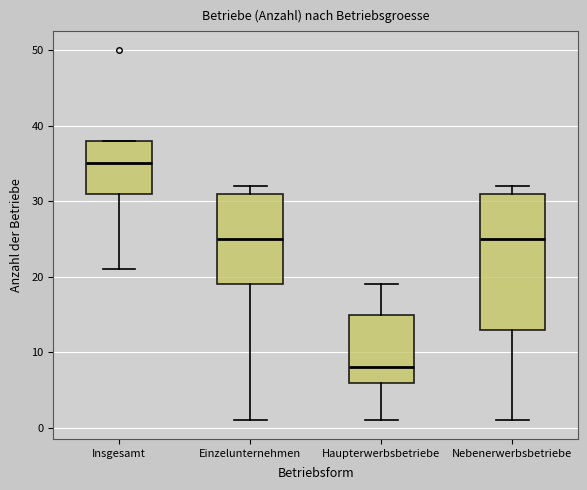

Reading left to right, transcribe this box plot: for each box, give where its median line is, the range the box spans, and where its two whiskers end, as read against the y-axis. The values are not printed on the chart, so give them approximately, as read against the axis.

Insgesamt: median 35, box 31 to 38, whiskers 21 to 38
Einzelunternehmen: median 25, box 19 to 31, whiskers 1 to 32
Haupterwerbsbetriebe: median 8, box 6 to 15, whiskers 1 to 19
Nebenerwerbsbetriebe: median 25, box 13 to 31, whiskers 1 to 32